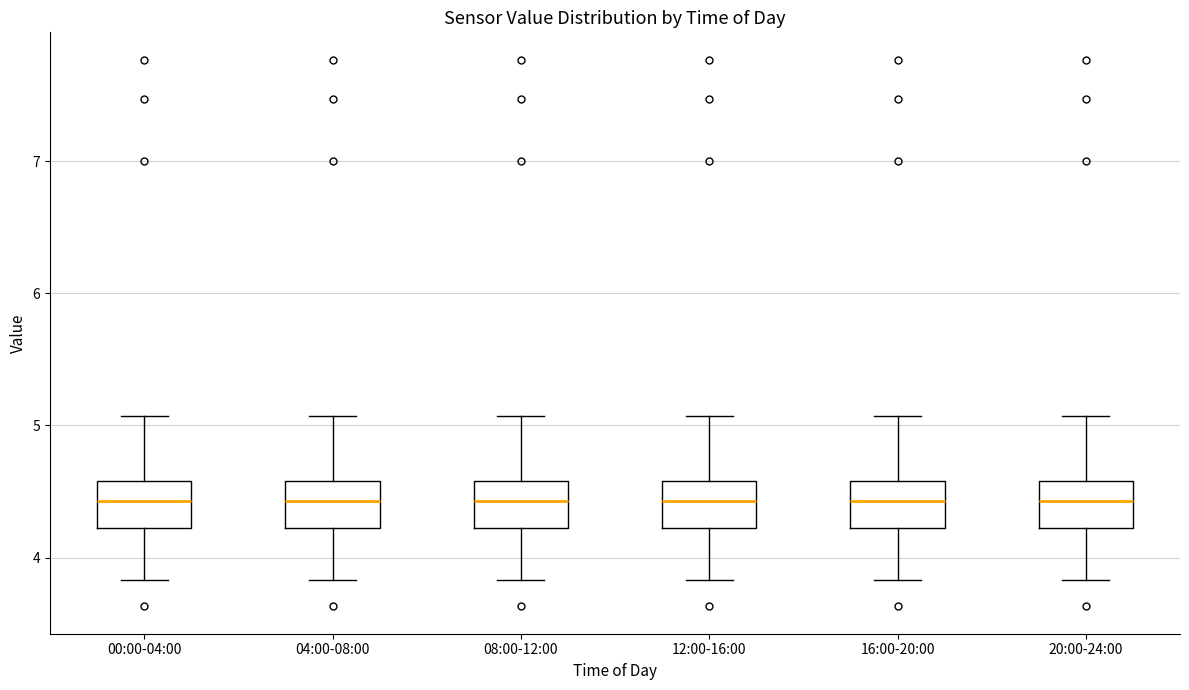

Reading left to right, transcribe this box plot: for each box, give where its median line is, the range the box spans, and where its two whiskers end, as read against the y-axis. The values are not printed on the chart, so give them approximately, as read against the axis.

00:00-04:00: median 4.4, box 4.2 to 4.6, whiskers 3.8 to 5.1
04:00-08:00: median 4.4, box 4.2 to 4.6, whiskers 3.8 to 5.1
08:00-12:00: median 4.4, box 4.2 to 4.6, whiskers 3.8 to 5.1
12:00-16:00: median 4.4, box 4.2 to 4.6, whiskers 3.8 to 5.1
16:00-20:00: median 4.4, box 4.2 to 4.6, whiskers 3.8 to 5.1
20:00-24:00: median 4.4, box 4.2 to 4.6, whiskers 3.8 to 5.1